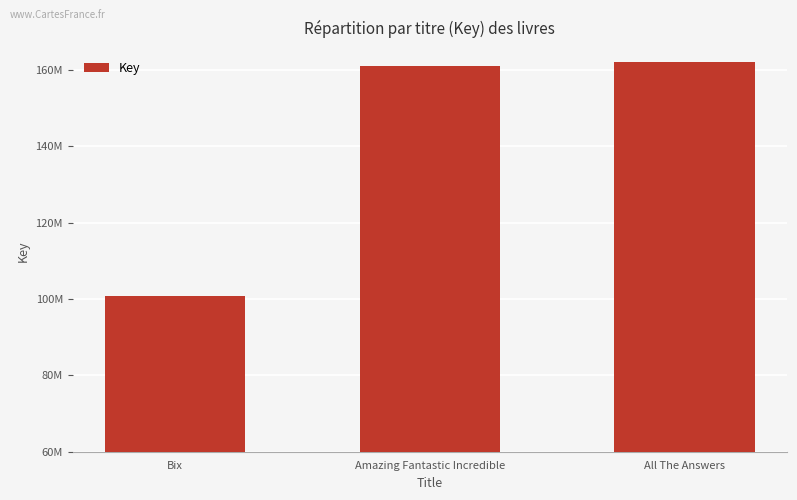

The value at Amazing Fantastic Incredible is 160945071. True or false?

True